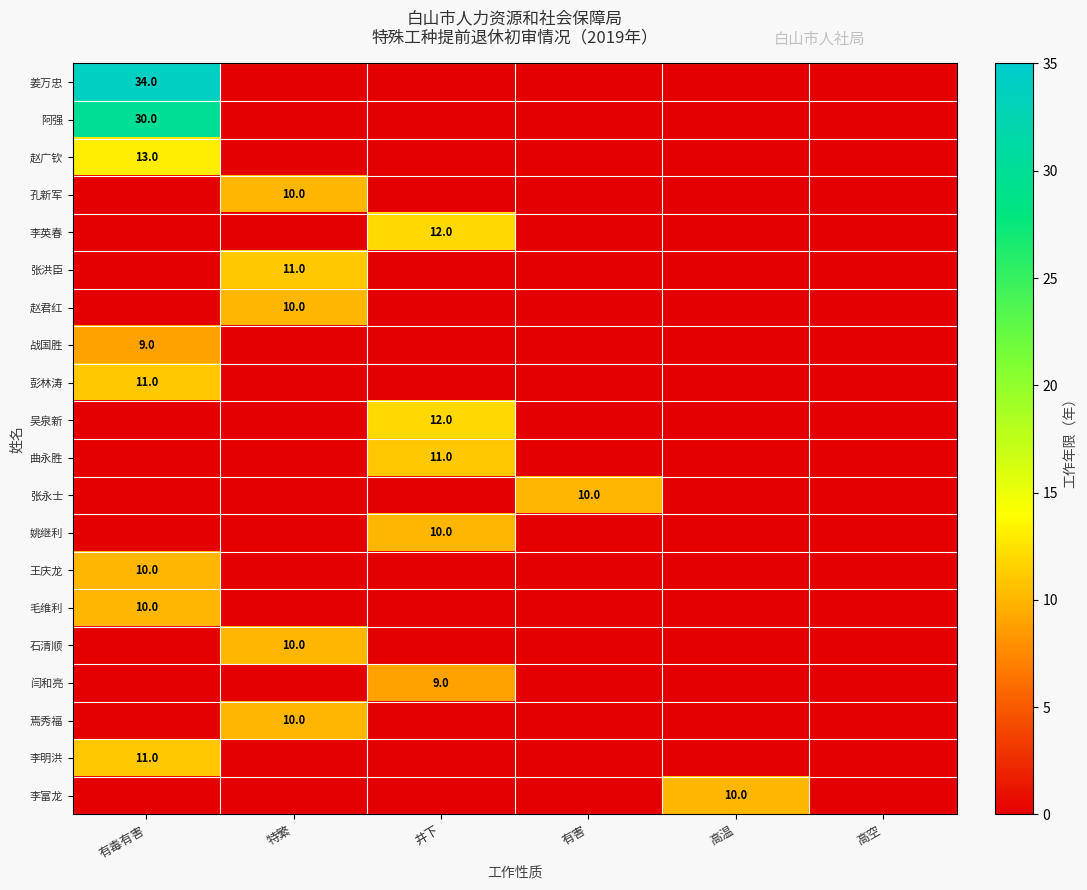

Rank the series at 高空 from lowest to highest value.

姜万忠, 阿强, 赵广钦, 孔新军, 李英春, 张洪臣, 赵君红, 战国胜, 彭林涛, 吴泉新, 曲永胜, 张永士, 姚继利, 王庆龙, 毛维利, 石清顺, 闫和亮, 焉秀福, 李明洪, 李富龙